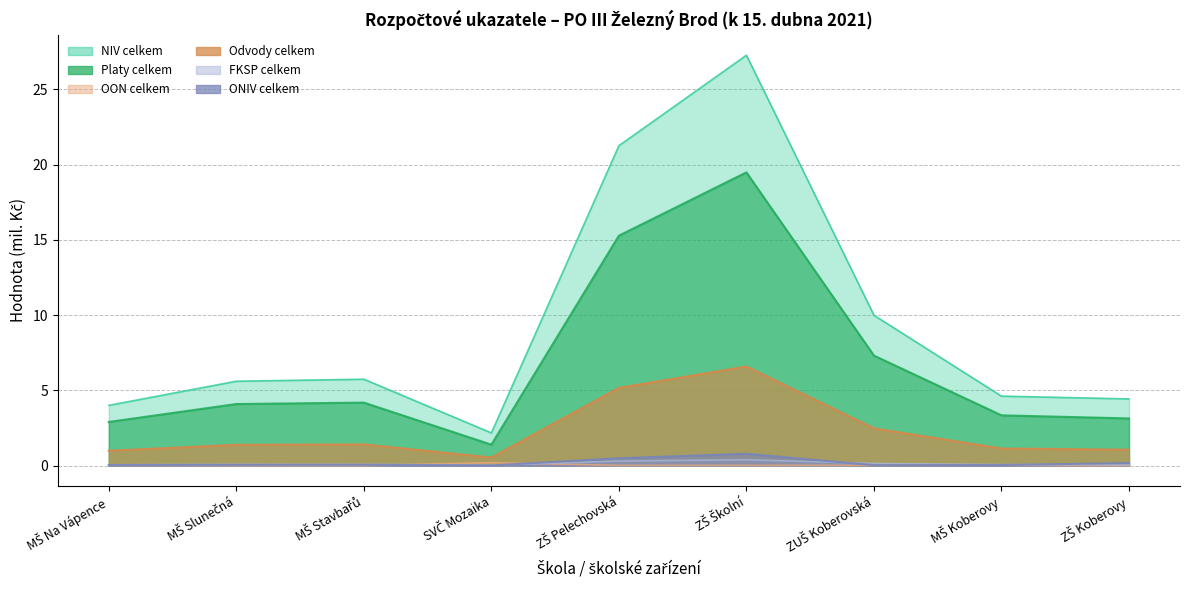

Which series has the widest spread of values?

NIV_CELKEM